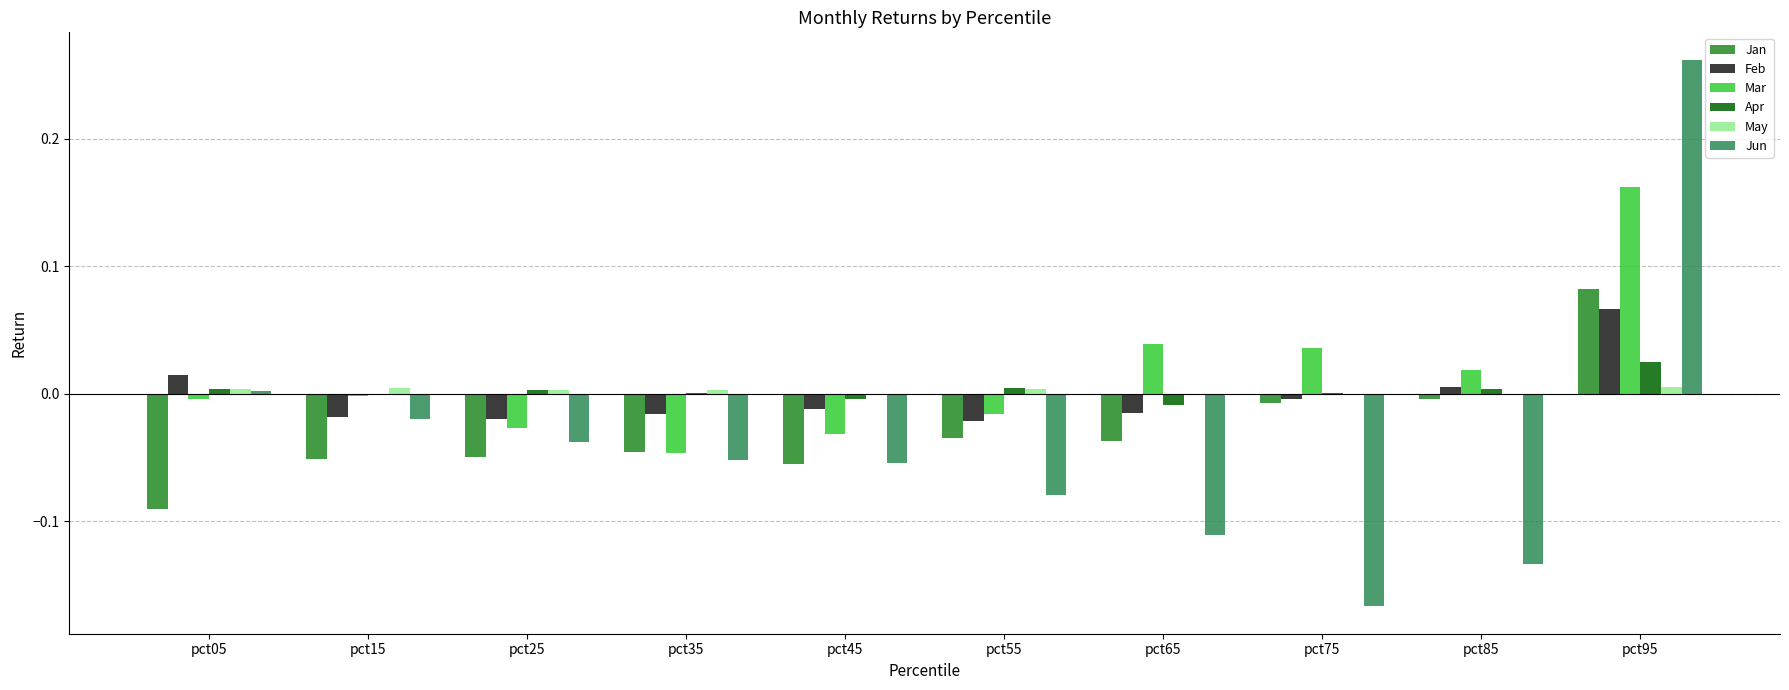

Which series changed the most between pct15 and pct95?

Jun